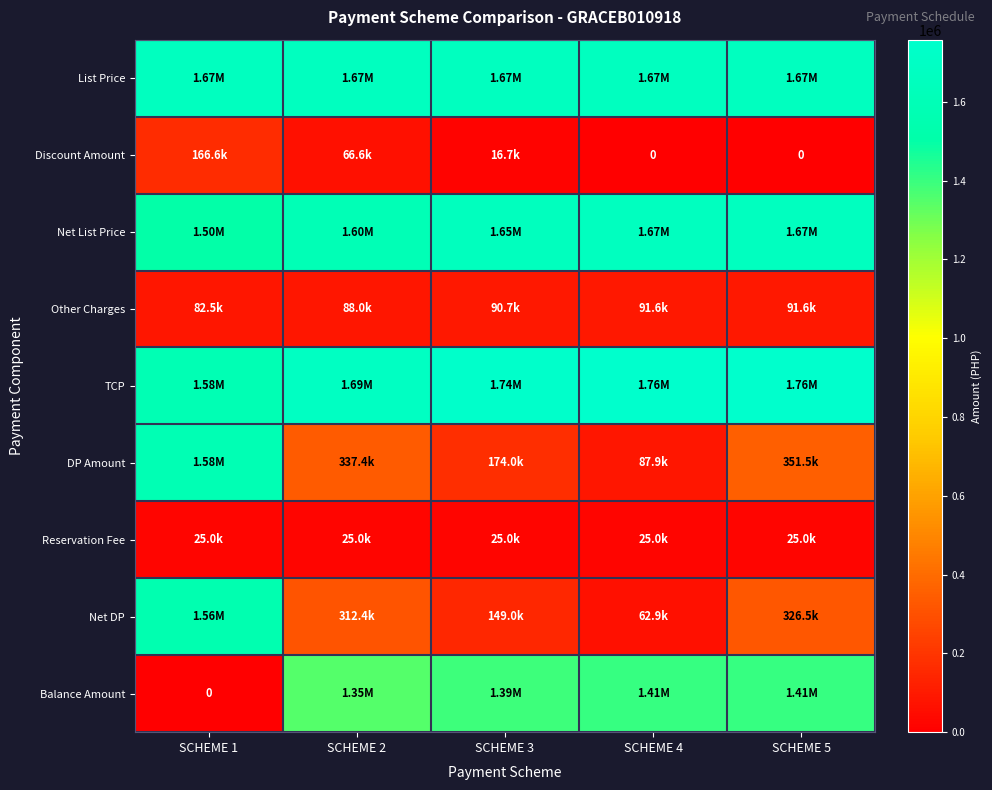

Which series changed the most between SCHEME 3 and SCHEME 5?

DP Amount